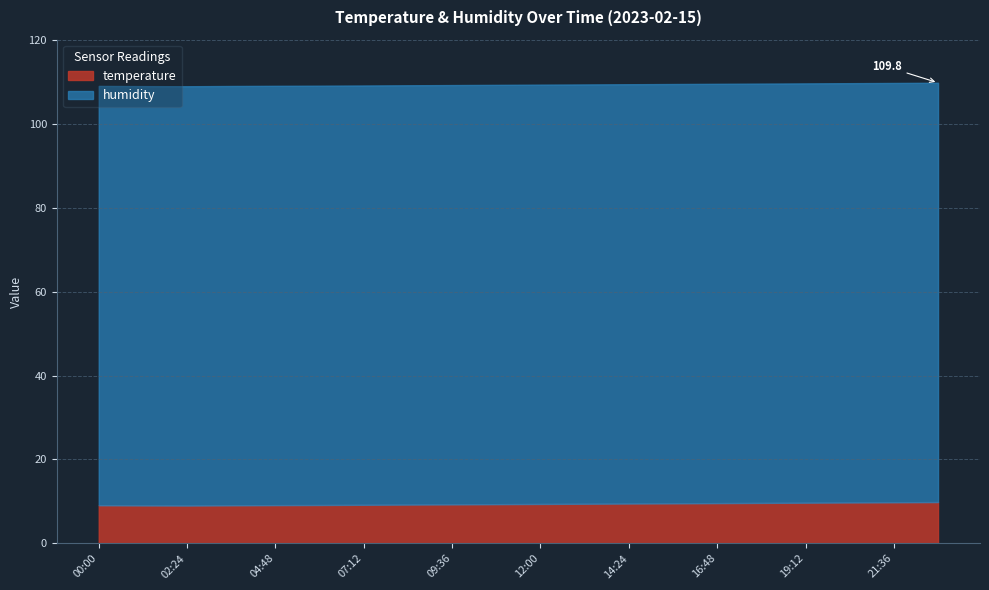

Which series changed the most between 06:00 and 14:24?

temperature